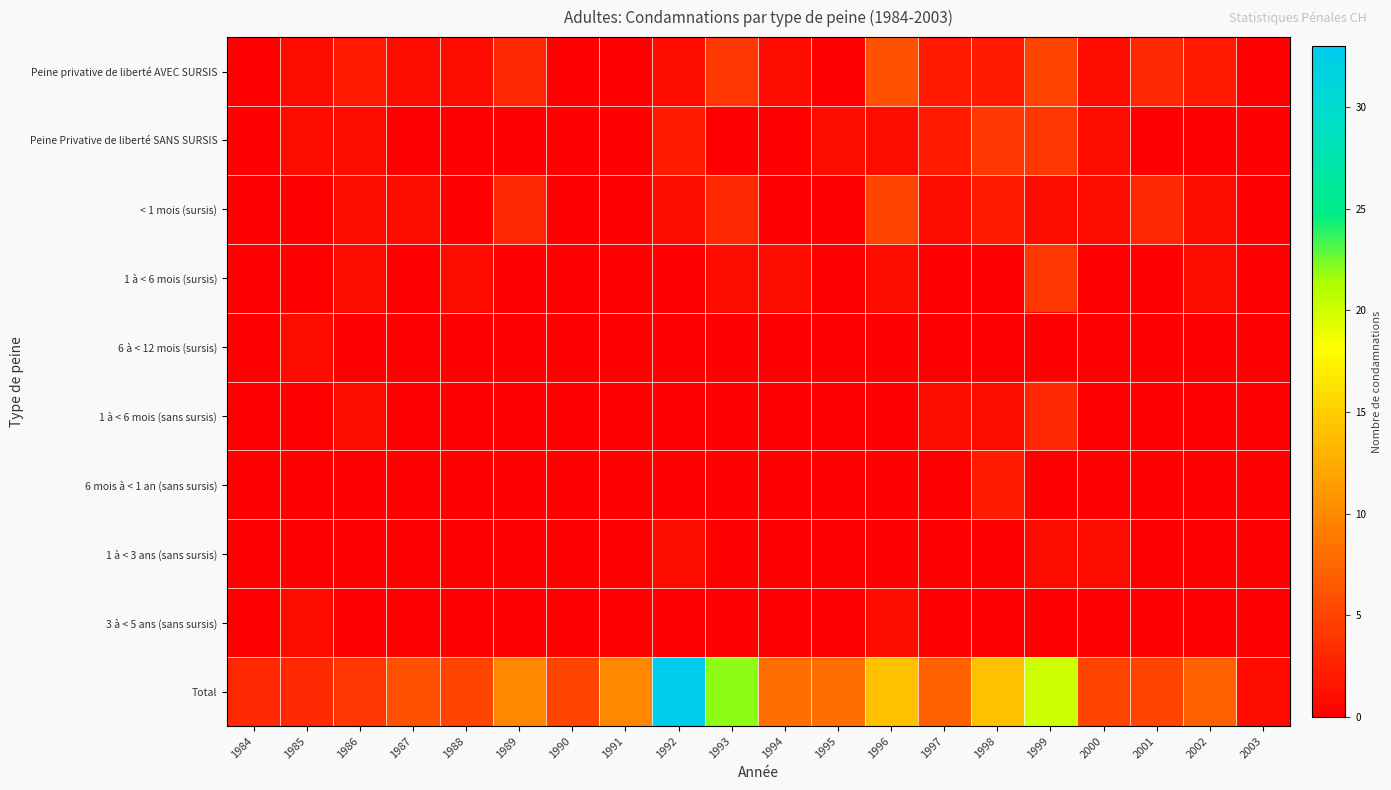

Reading left to right, list all the values displayed in this chart.

Peine privative de liberté AVEC SURSIS: 1984=0	1985=1	1986=2	1987=1	1988=1	1989=3	1990=0	1991=0	1992=1	1993=4	1994=1	1995=0	1996=6	1997=2	1998=2	1999=5	2000=1	2001=3	2002=2	2003=0
Peine Privative de liberté SANS SURSIS: 1984=0	1985=1	1986=1	1987=0	1988=0	1989=0	1990=0	1991=0	1992=2	1993=0	1994=0	1995=1	1996=1	1997=2	1998=4	1999=4	2000=1	2001=0	2002=0	2003=0
< 1 mois (sursis): 1984=0	1985=0	1986=1	1987=1	1988=0	1989=3	1990=0	1991=0	1992=1	1993=3	1994=0	1995=0	1996=5	1997=1	1998=2	1999=1	2000=1	2001=3	2002=1	2003=0
1 à < 6 mois (sursis): 1984=0	1985=0	1986=1	1987=0	1988=1	1989=0	1990=0	1991=0	1992=0	1993=1	1994=1	1995=0	1996=1	1997=0	1998=0	1999=4	2000=0	2001=0	2002=1	2003=0
6 à < 12 mois (sursis): 1984=0	1985=1	1986=0	1987=0	1988=0	1989=0	1990=0	1991=0	1992=0	1993=0	1994=0	1995=0	1996=0	1997=0	1998=0	1999=0	2000=0	2001=0	2002=0	2003=0
1 à < 6 mois (sans sursis): 1984=0	1985=0	1986=1	1987=0	1988=0	1989=0	1990=0	1991=0	1992=0	1993=0	1994=0	1995=0	1996=0	1997=1	1998=1	1999=3	2000=0	2001=0	2002=0	2003=0
6 mois à < 1 an (sans sursis): 1984=0	1985=0	1986=0	1987=0	1988=0	1989=0	1990=0	1991=0	1992=0	1993=0	1994=0	1995=0	1996=0	1997=0	1998=2	1999=0	2000=0	2001=0	2002=0	2003=0
1 à < 3 ans (sans sursis): 1984=0	1985=0	1986=0	1987=0	1988=0	1989=0	1990=0	1991=0	1992=1	1993=0	1994=0	1995=0	1996=0	1997=0	1998=0	1999=1	2000=1	2001=0	2002=0	2003=0
3 à < 5 ans (sans sursis): 1984=0	1985=1	1986=0	1987=0	1988=0	1989=0	1990=0	1991=0	1992=0	1993=0	1994=0	1995=0	1996=1	1997=0	1998=0	1999=0	2000=0	2001=0	2002=0	2003=0
Total: 1984=3	1985=3	1986=4	1987=6	1988=5	1989=10	1990=5	1991=10	1992=33	1993=22	1994=8	1995=8	1996=14	1997=7	1998=14	1999=20	2000=5	2001=5	2002=7	2003=1